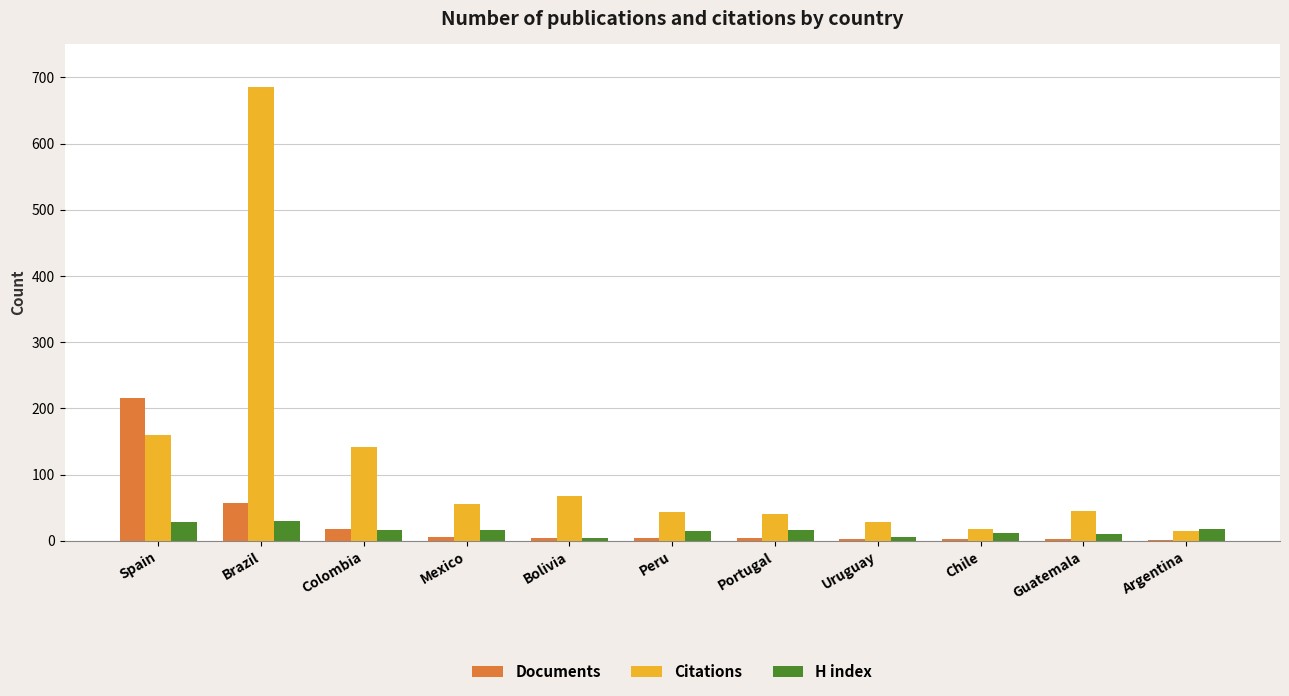

At which label is Citations closest to 350?

Spain